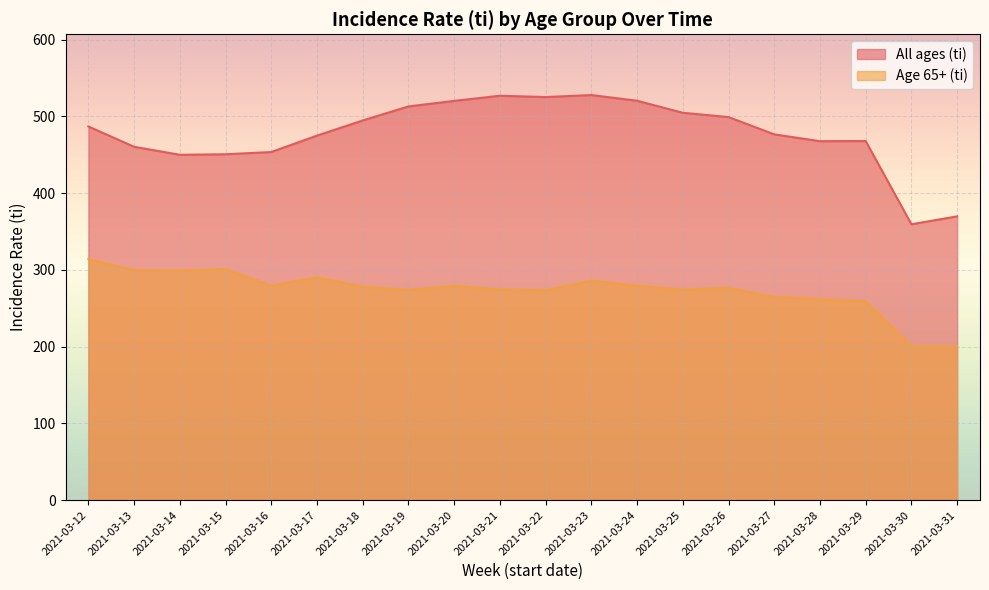

How many interior local peaks does the All ages (ti) series have?

3